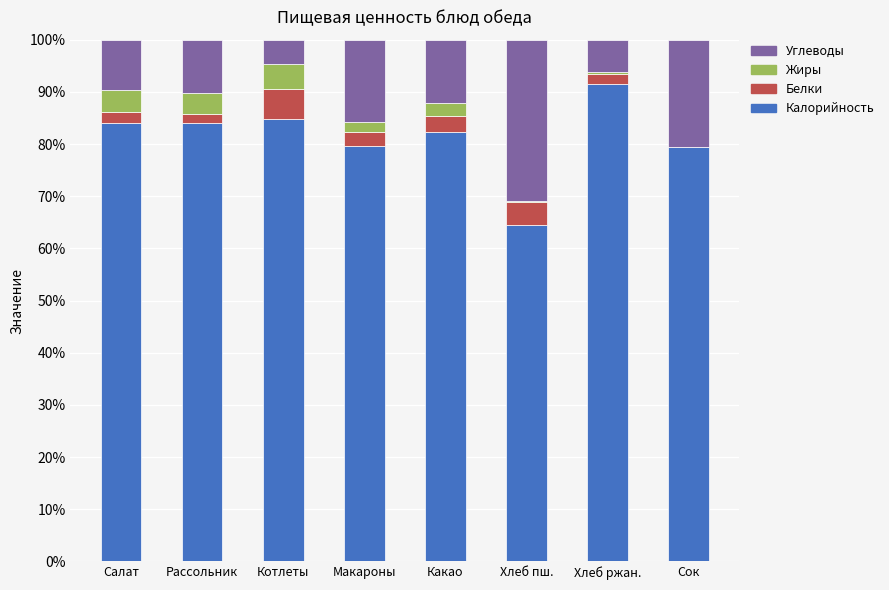

What is the sum of all Калорийность values?

650.2